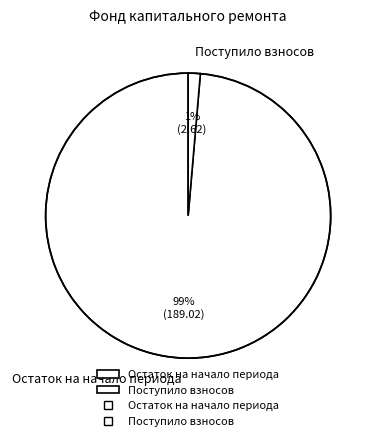

Count the number of slices in the pie.

2